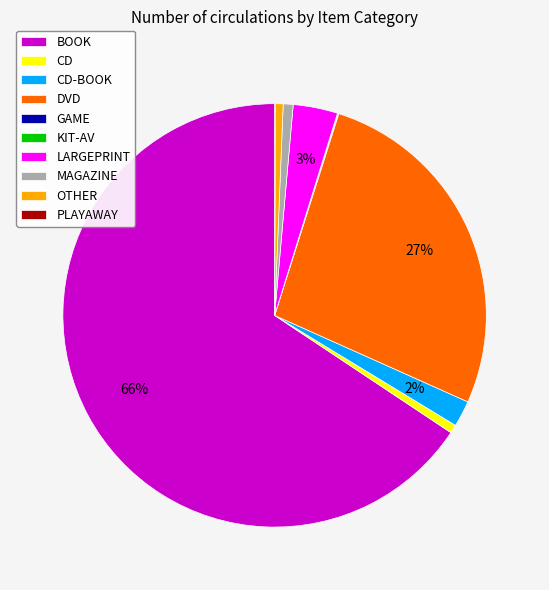

True or false: BOOK accounts for 66% of the total.

True